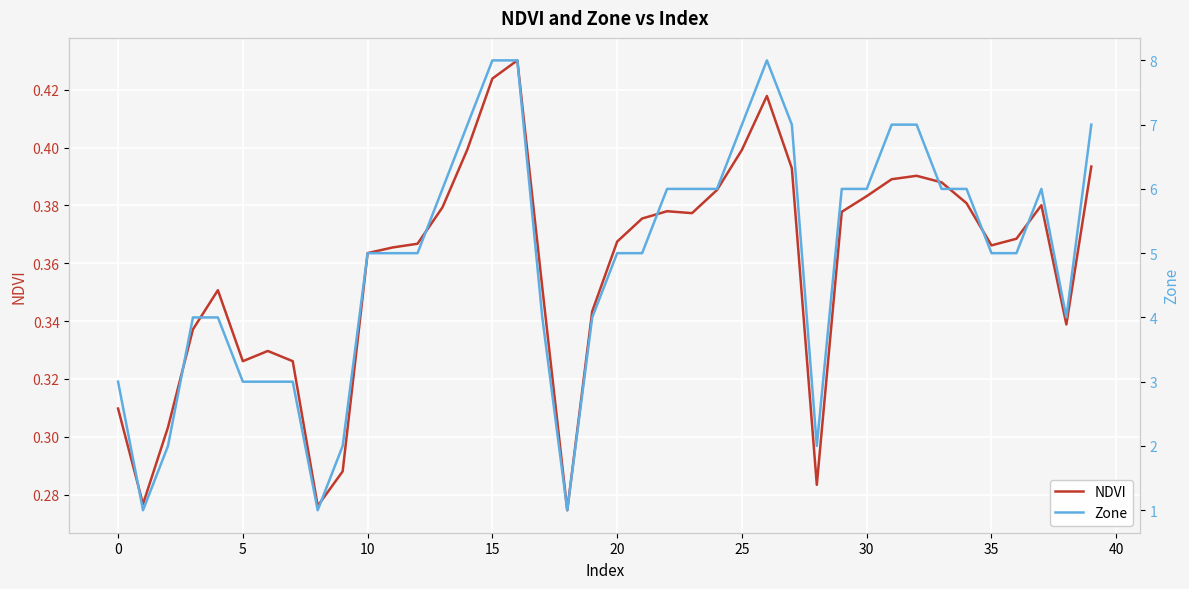

List the series in order of their overall mean, lowest first.

NDVI, Zone